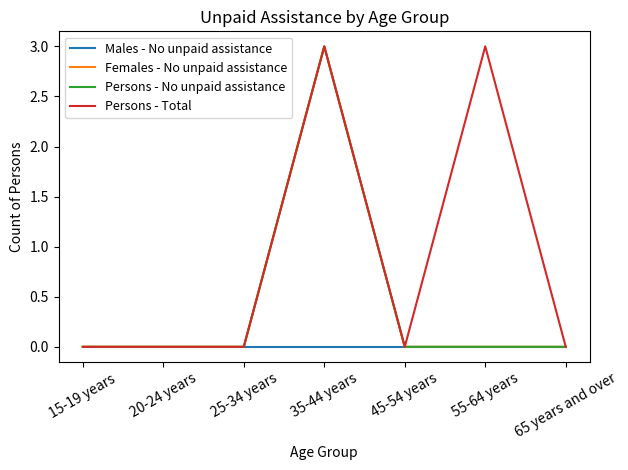

Rank the series by their maximum value, from highest to lowest.

Females - No unpaid assistance, Persons - No unpaid assistance, Persons - Total, Males - No unpaid assistance